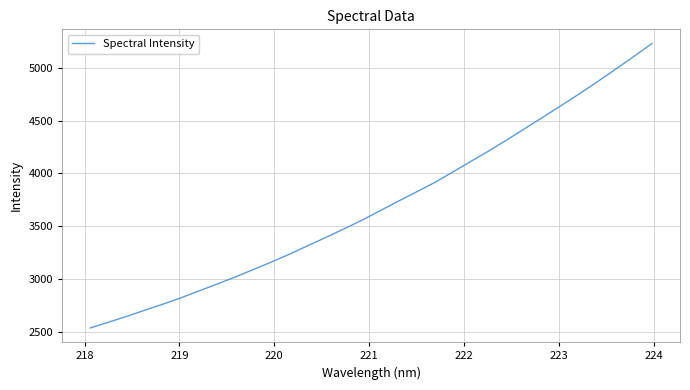

What is the difference between the maximum and minimum values?

2695.8